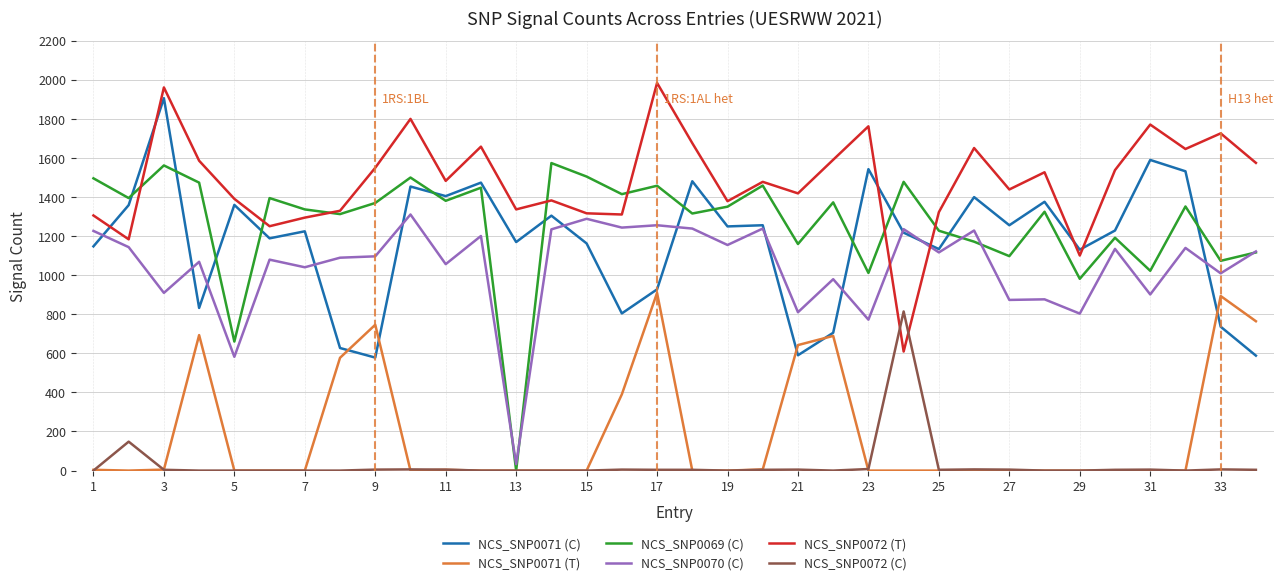

Which series has the largest range (max minus min)?

NCS_SNP0069 (C)